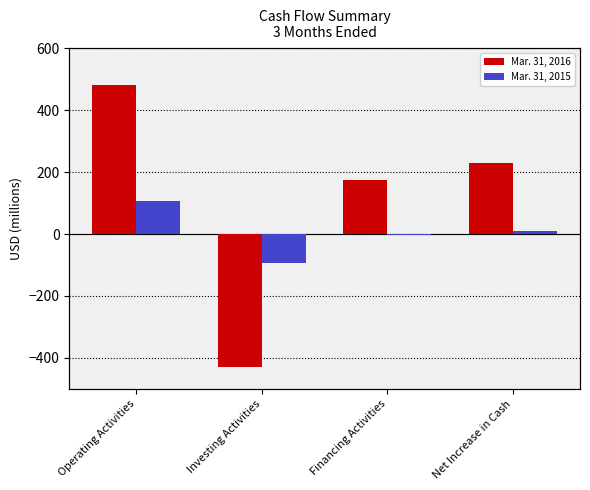

How many data points in Mar. 31, 2016 are less than 230?

2